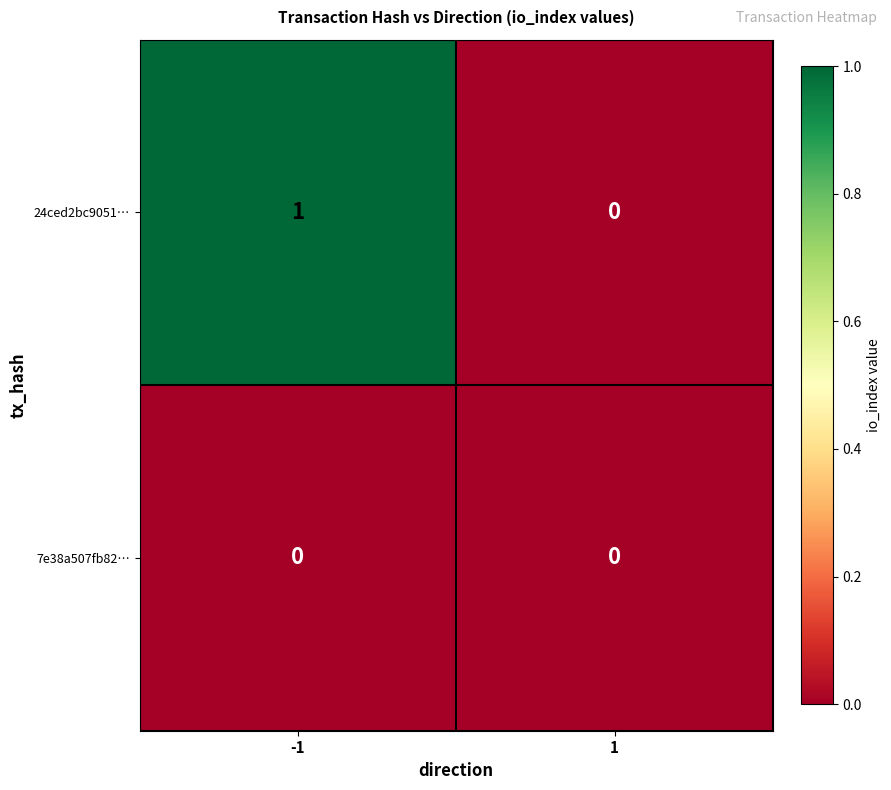

Rank the series by their average value, from highest to lowest.

24ced2bc9051…, 7e38a507fb82…